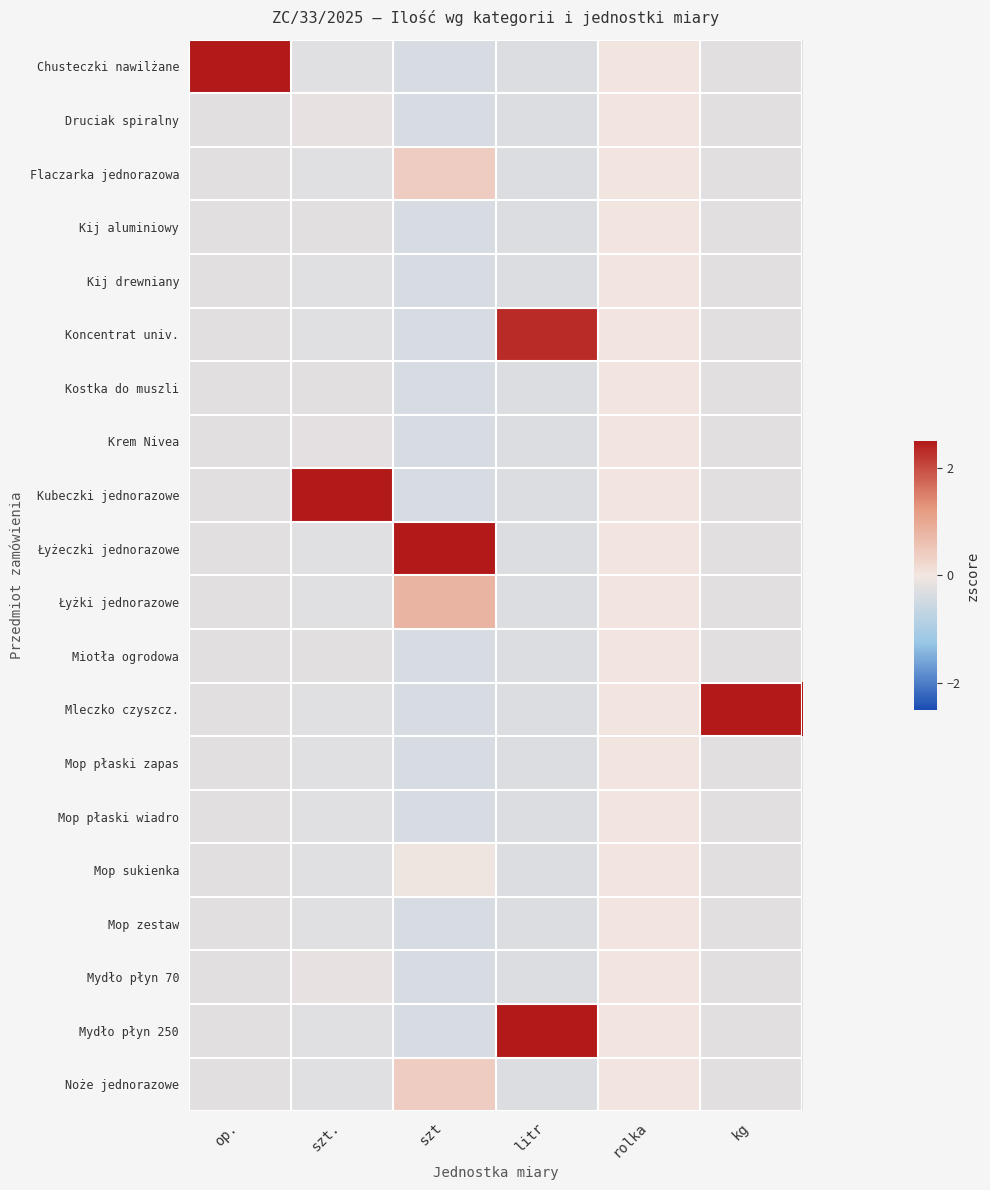

Between op. and szt, which is larger?

op.